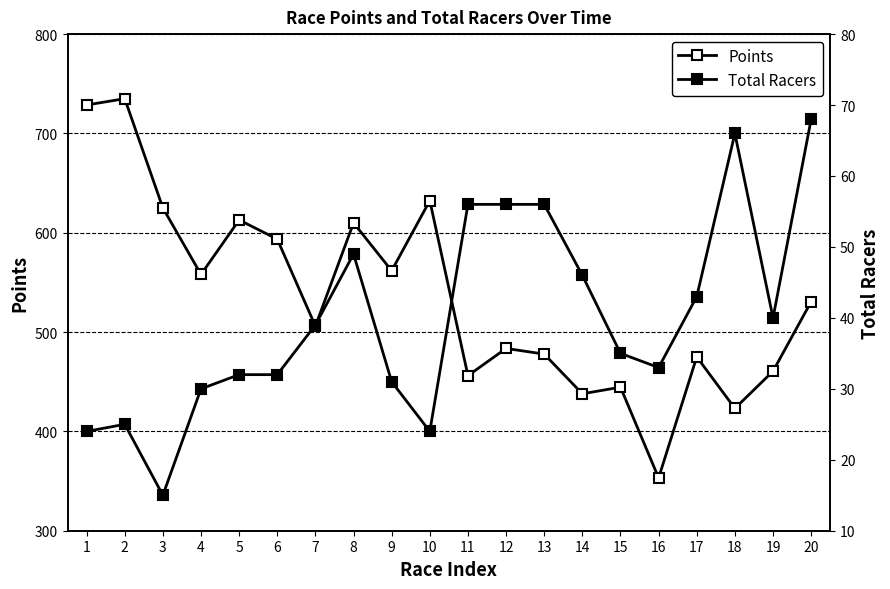

What is the value of the Total Racers point at the 10th from the left?

24.0